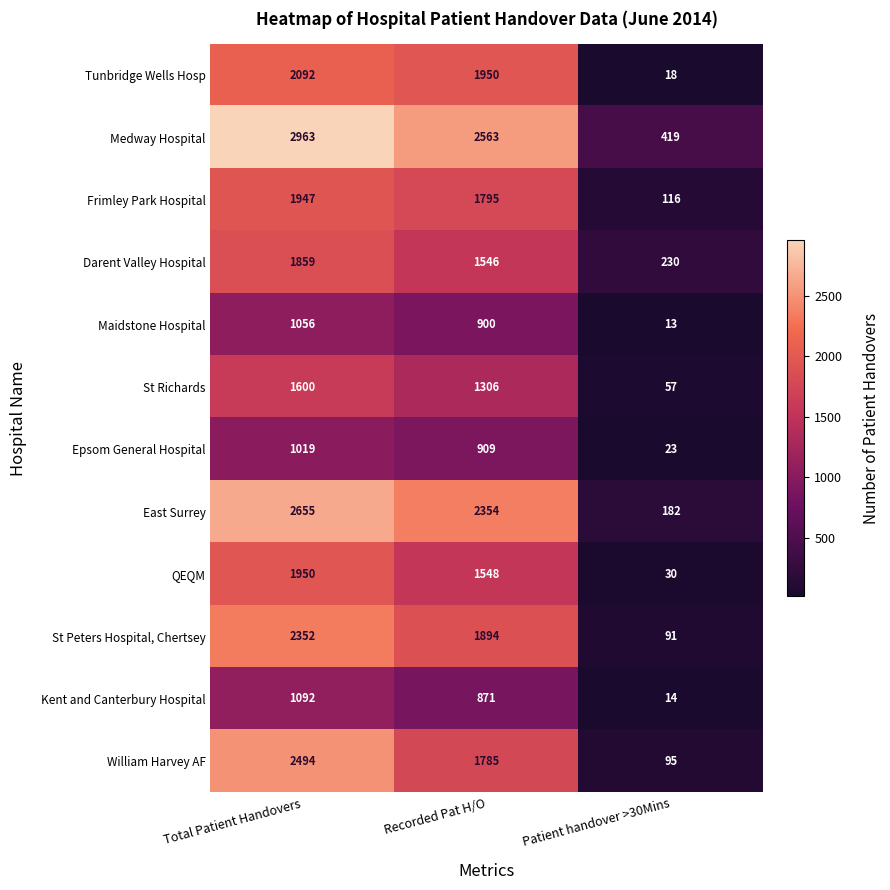

The Kent and Canterbury Hospital series shows 8 at Patient handover >30Mins. True or false?

False